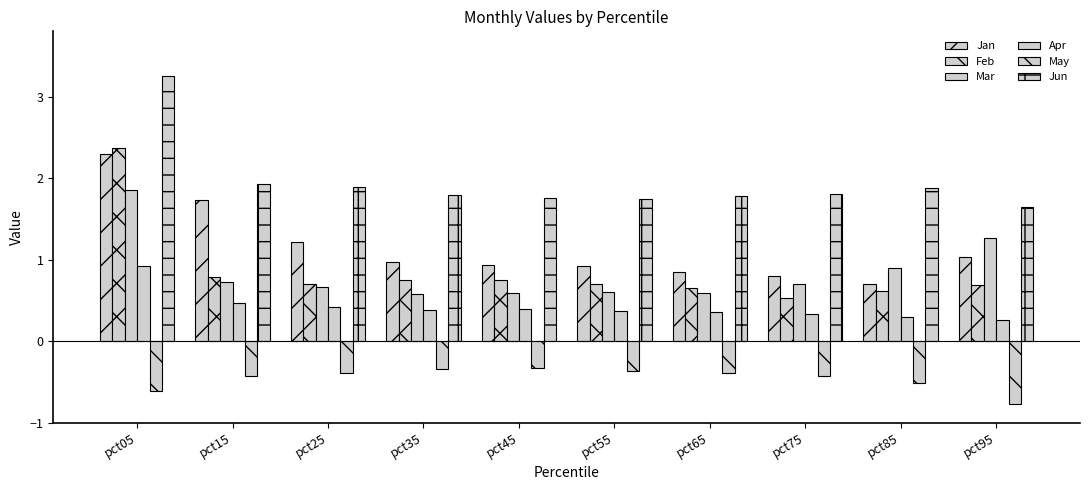

At which label does Apr reach its minimum?

pct95